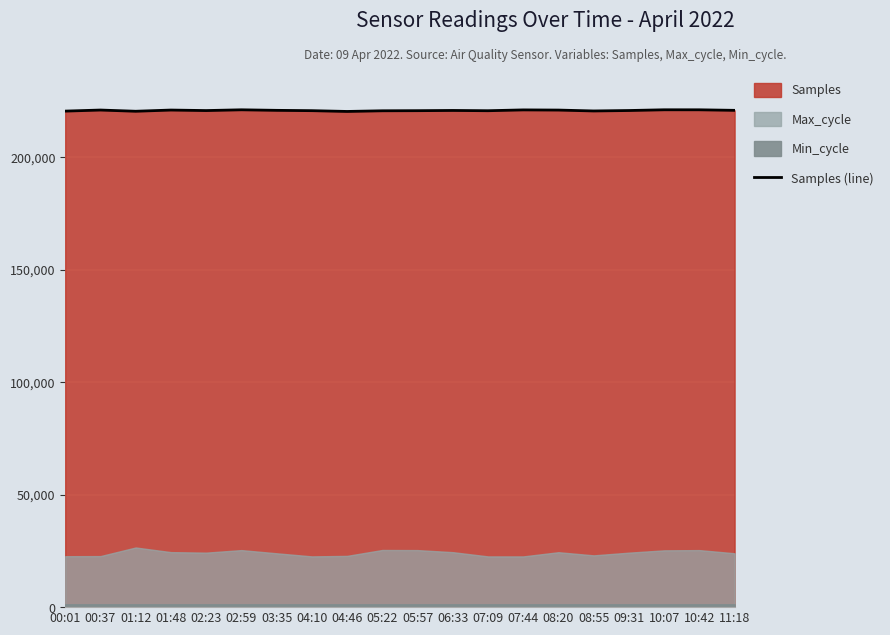

Read the value at 06:33, to the nearest 50.

220750